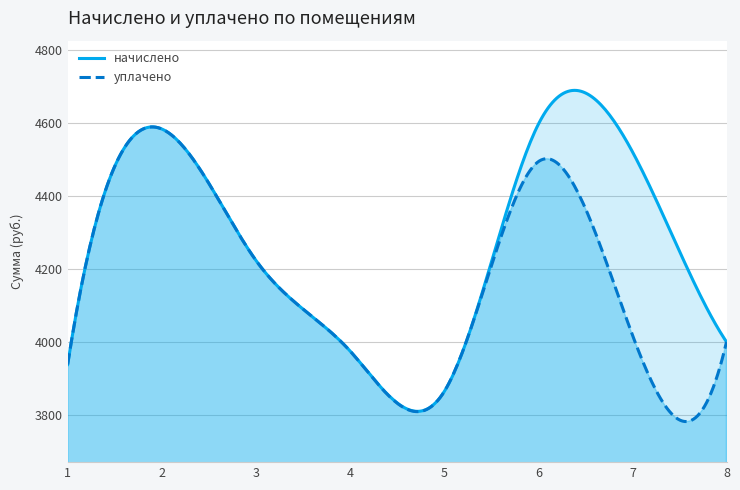

Reading left to right, extract all data points from this chart.

начислено: 3937.1	4583.0	4222.8	3974.4	3862.6	4595.4	4520.9	3999.2
уплачено: 3937.1	4583.0	4222.8	3974.4	3862.6	4493.3	4018.6	3999.2